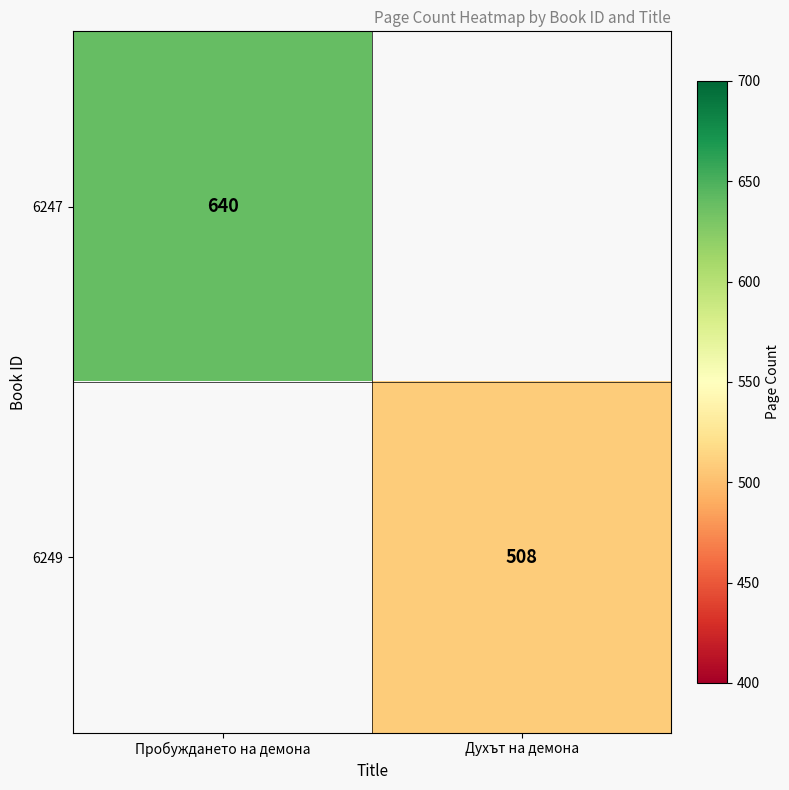

The value of 6247 at Пробуждането на демона is 640. True or false?

True